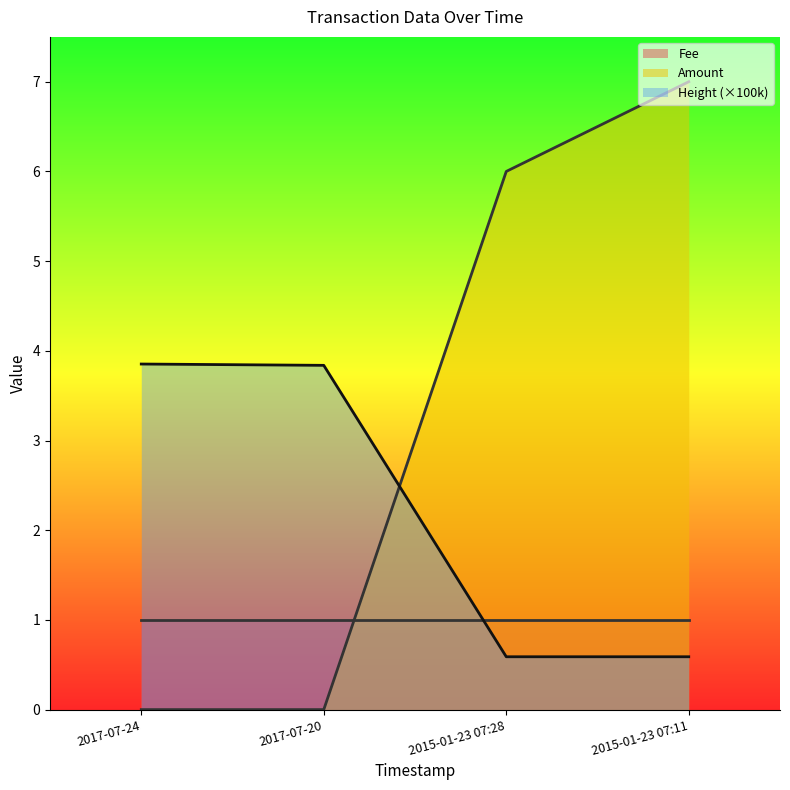

Does the chart display data point markers on the line(s)?

No